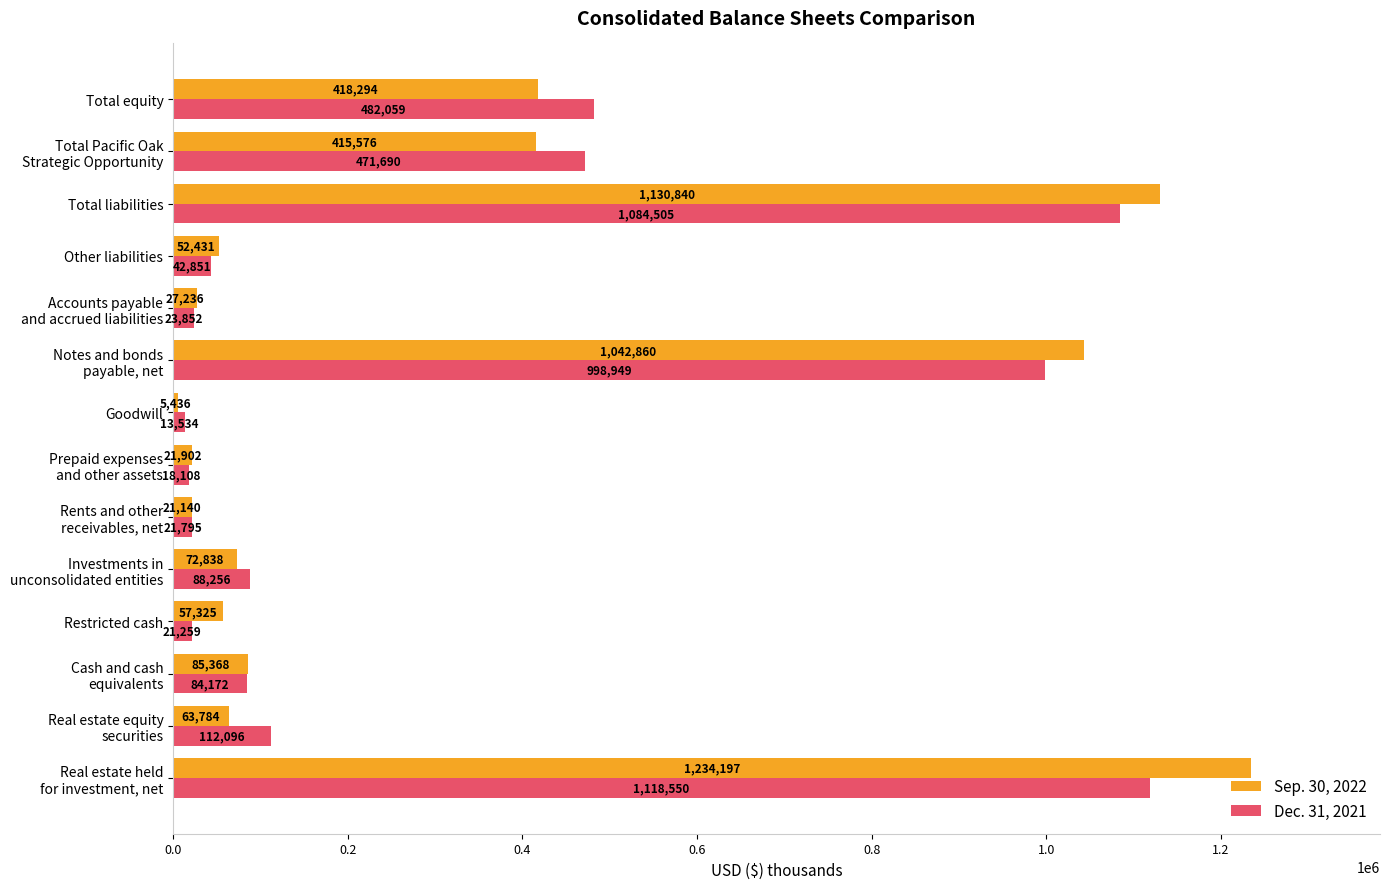

List the series in order of their overall mean, lowest first.

Dec. 31, 2021, Sep. 30, 2022